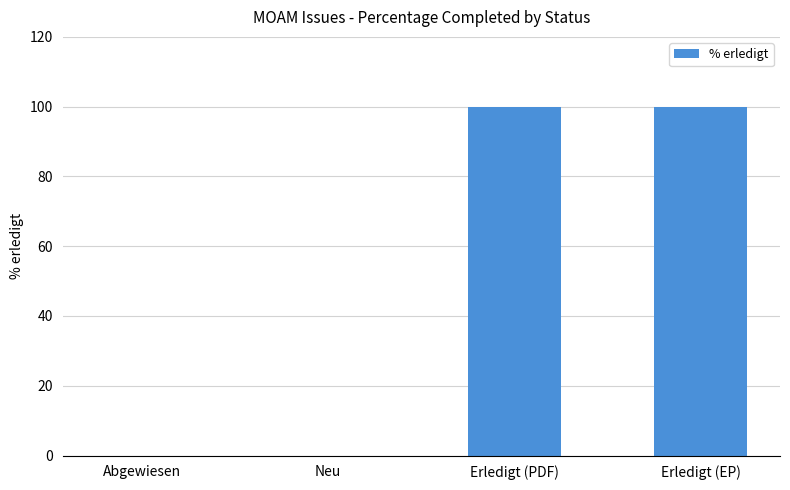

How many distinct data groups are displayed?

1